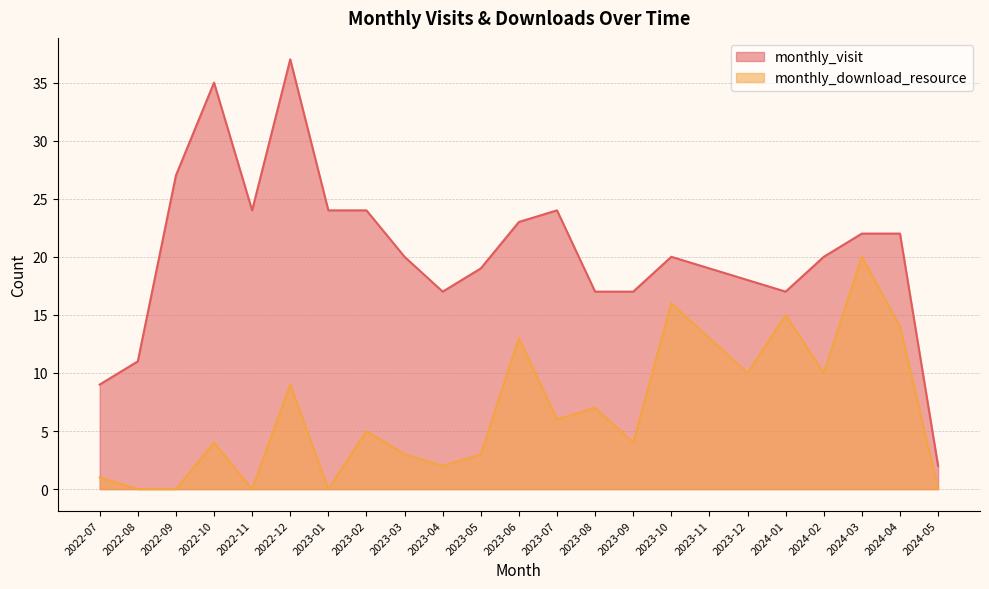

Which series changed the most between 2022-11 and 2024-01?

monthly_download_resource